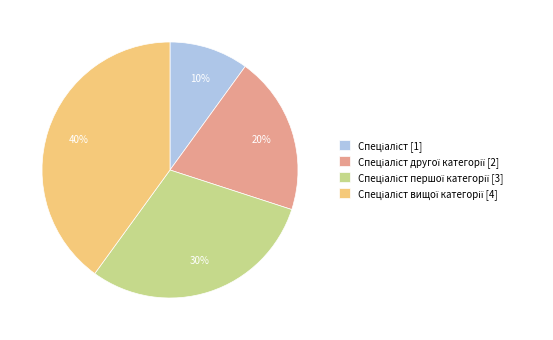

Does any single category account for the majority?

No